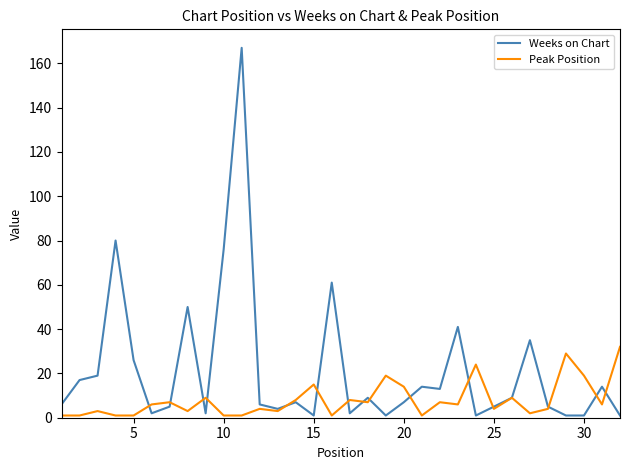

True or false: Weeks on Chart and Peak Position intersect in this chart.

True